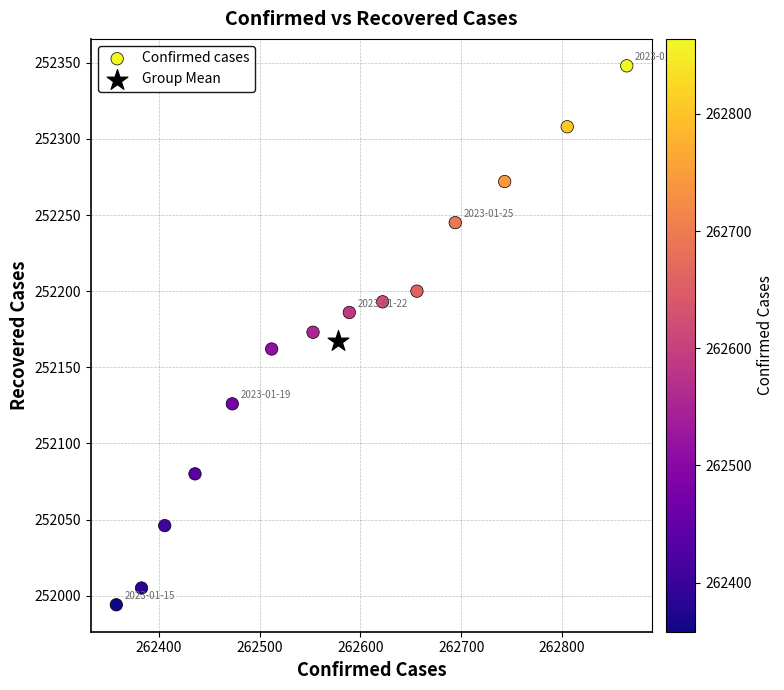

What are all the series names shown in the legend?

Confirmed cases, Group Mean